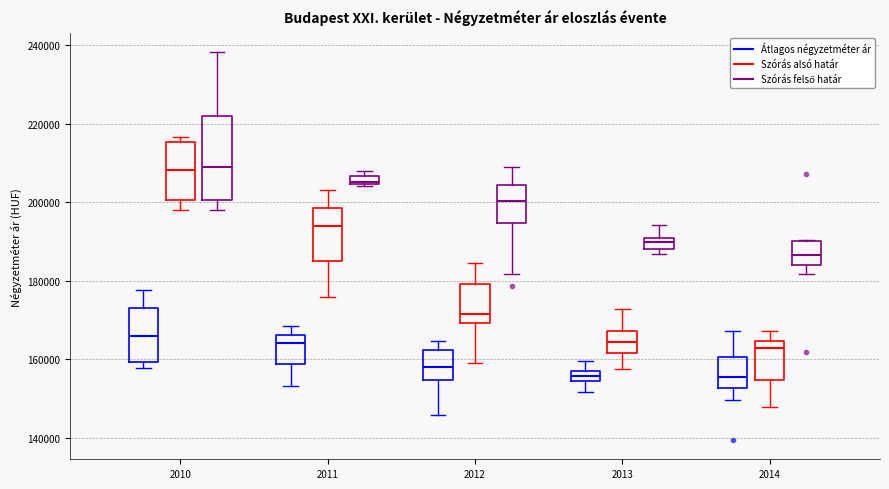

Where does the lower whisker of the box for 2010 (Szórás alsó határ) end on the y-axis? The values are not printed on the chart, so give them approximately, as read against the axis.

198000